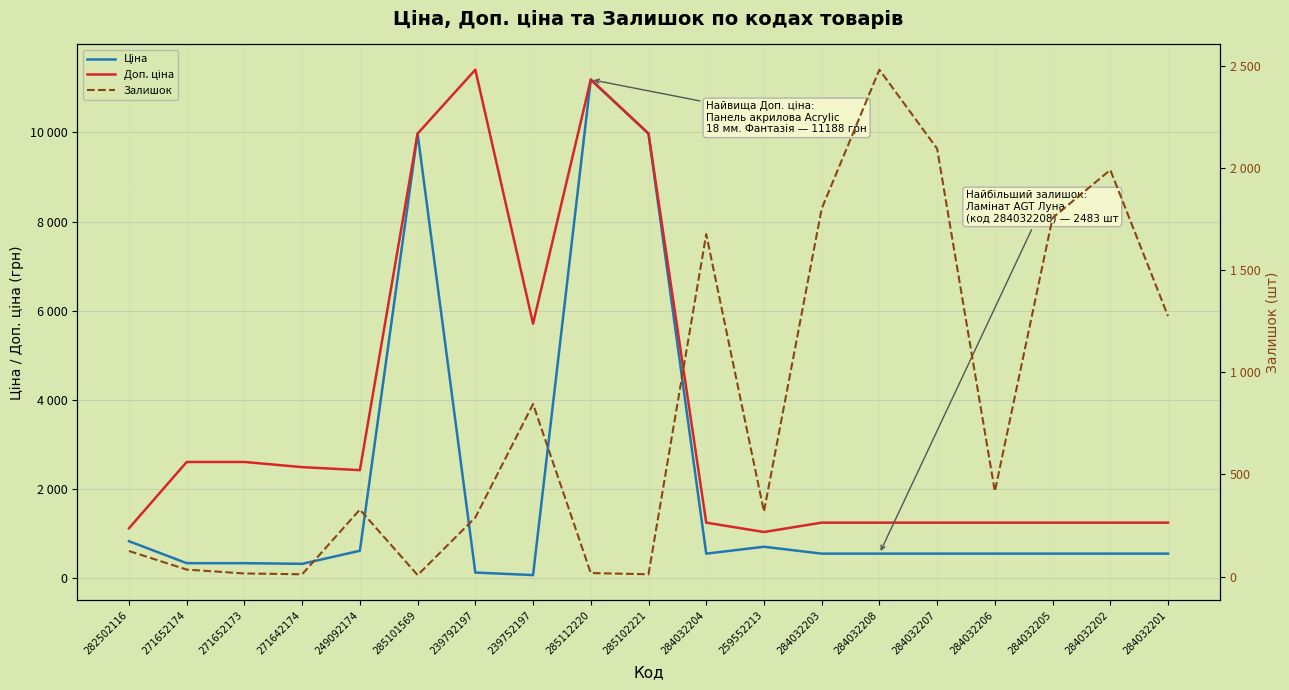

What is the maximum value shown in the chart?

11410.0